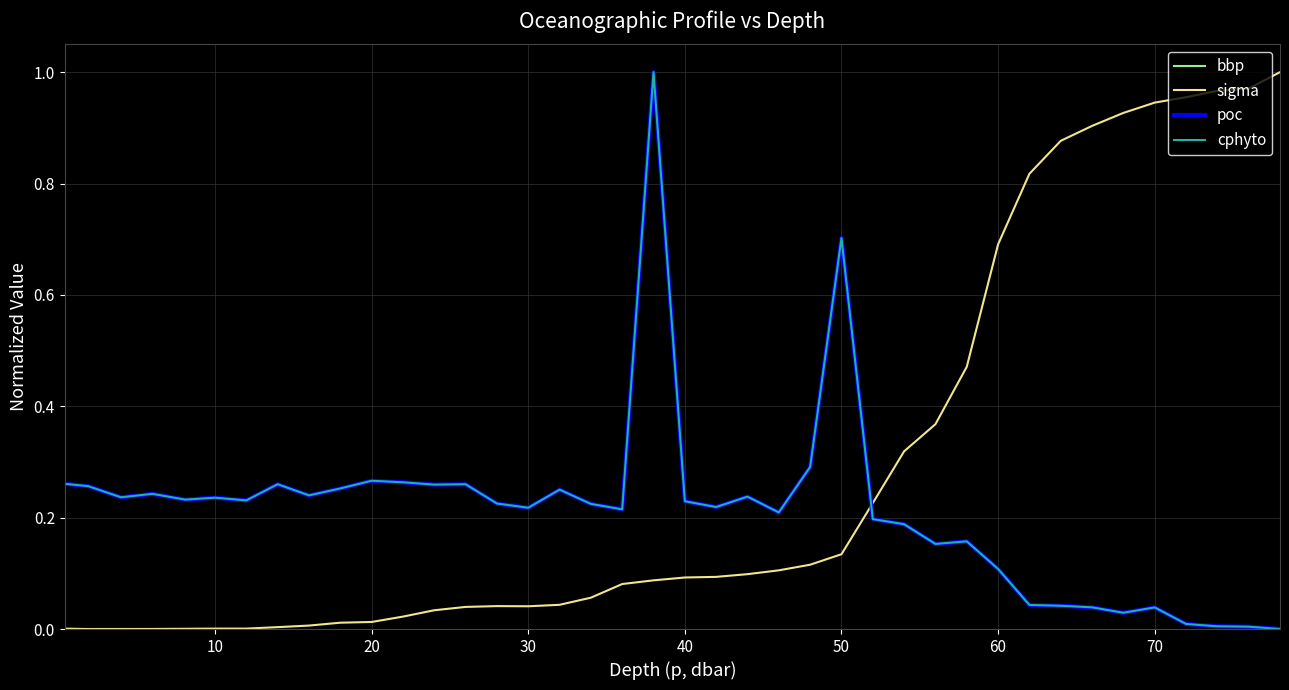

Does the chart have visible grid lines?

Yes